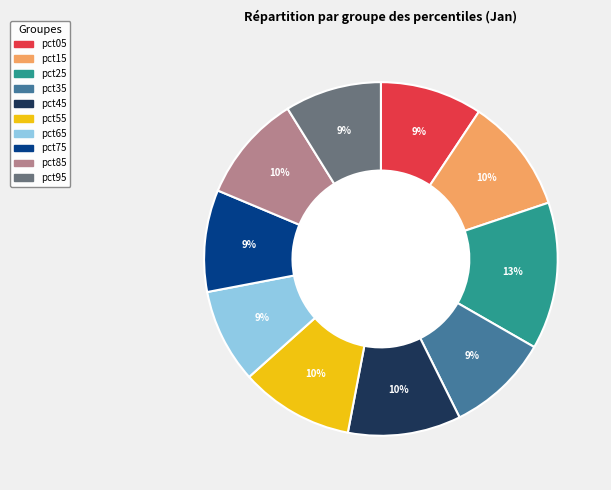

To the nearest percent, what is the difference between the pct25 and pct05 slice percentages?

4%